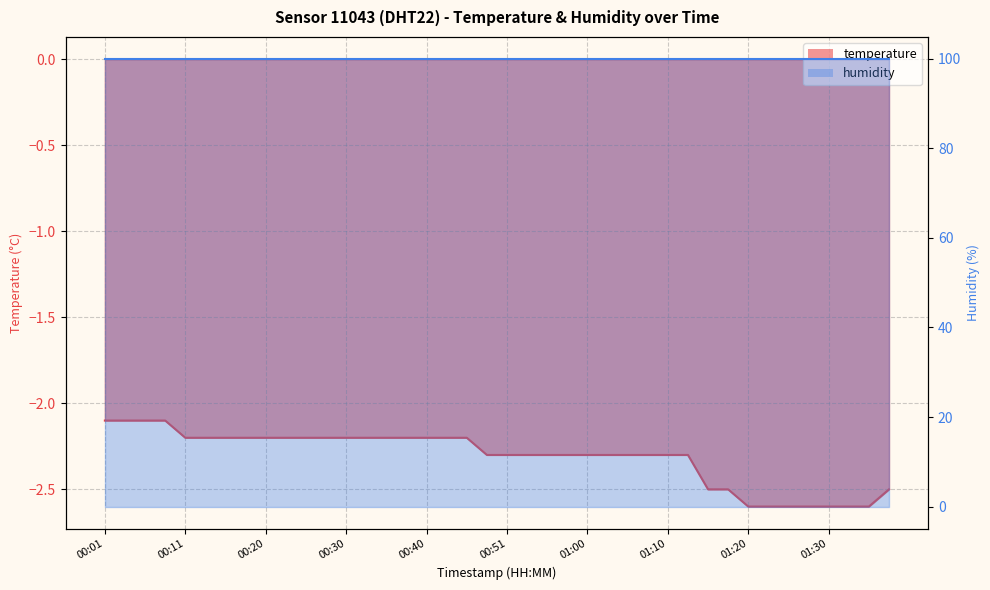

What is the sum of all values?

-92.4